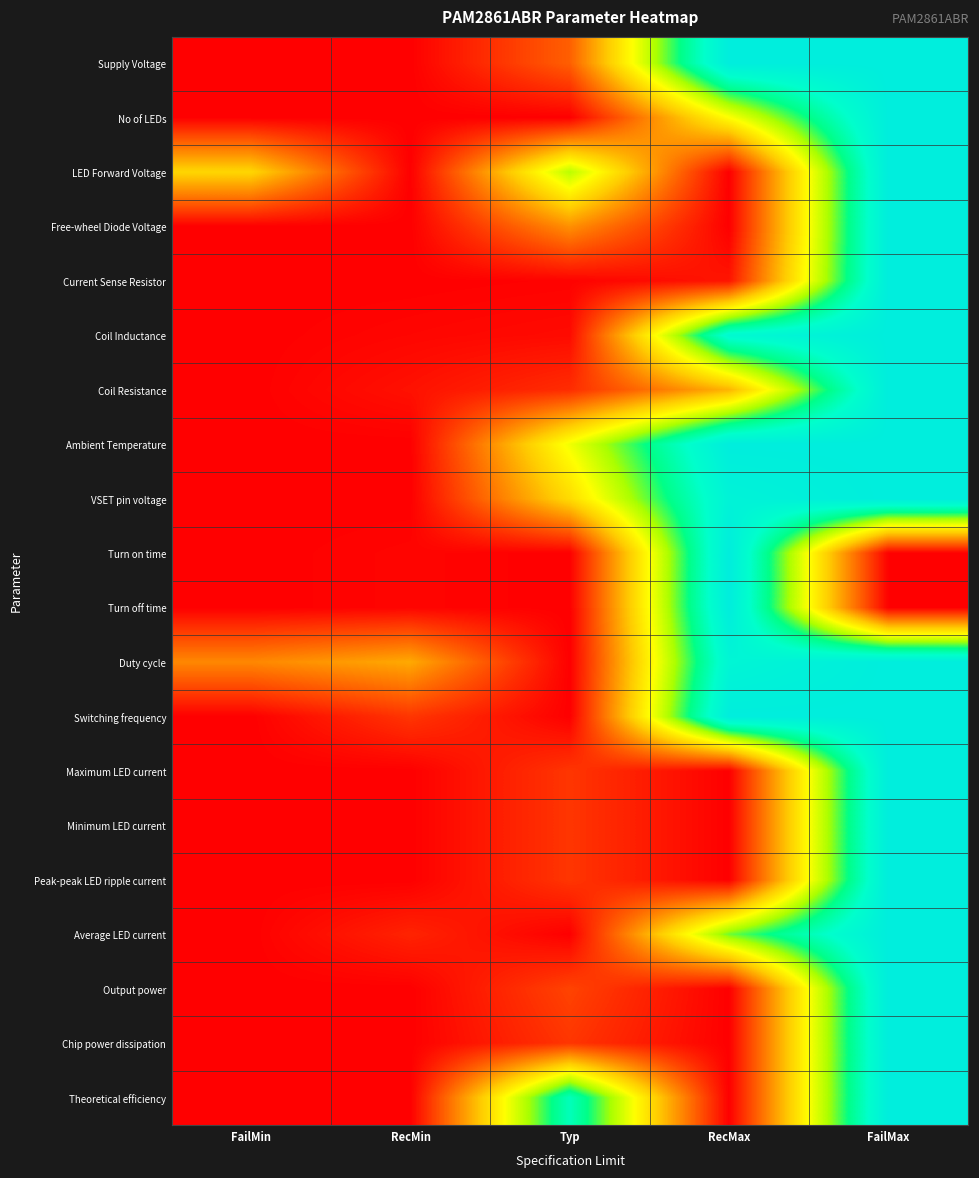

How many distinct data groups are displayed?

20